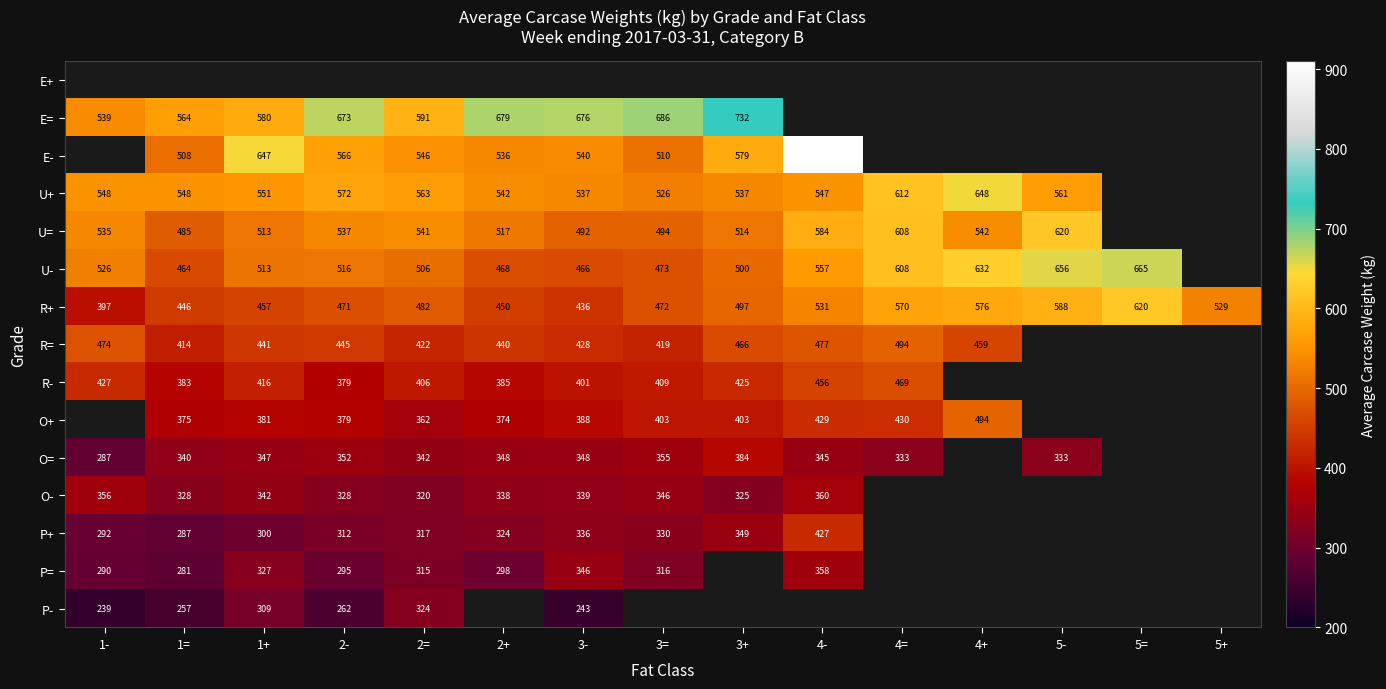

What is the smallest value displayed?

238.6